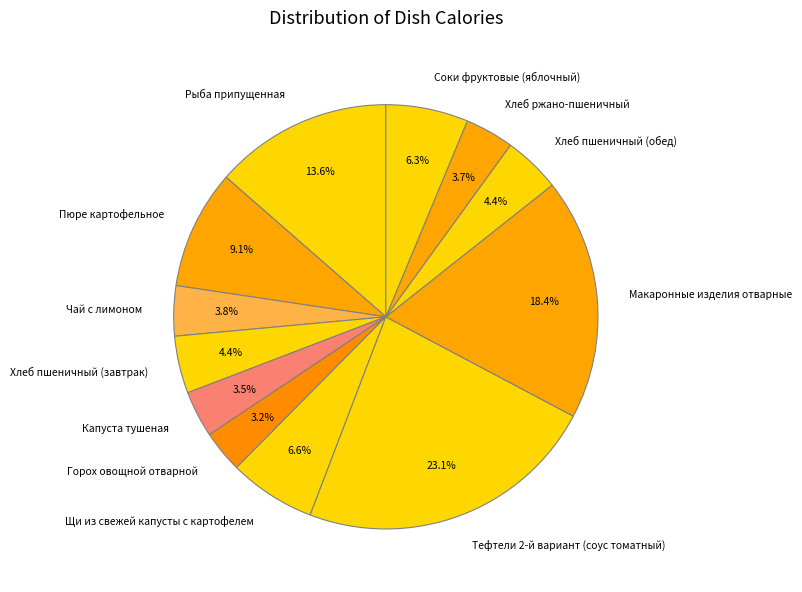

Combined, what portion of the pie is Хлеб пшеничный (обед) and Капуста тушеная?

7.9%